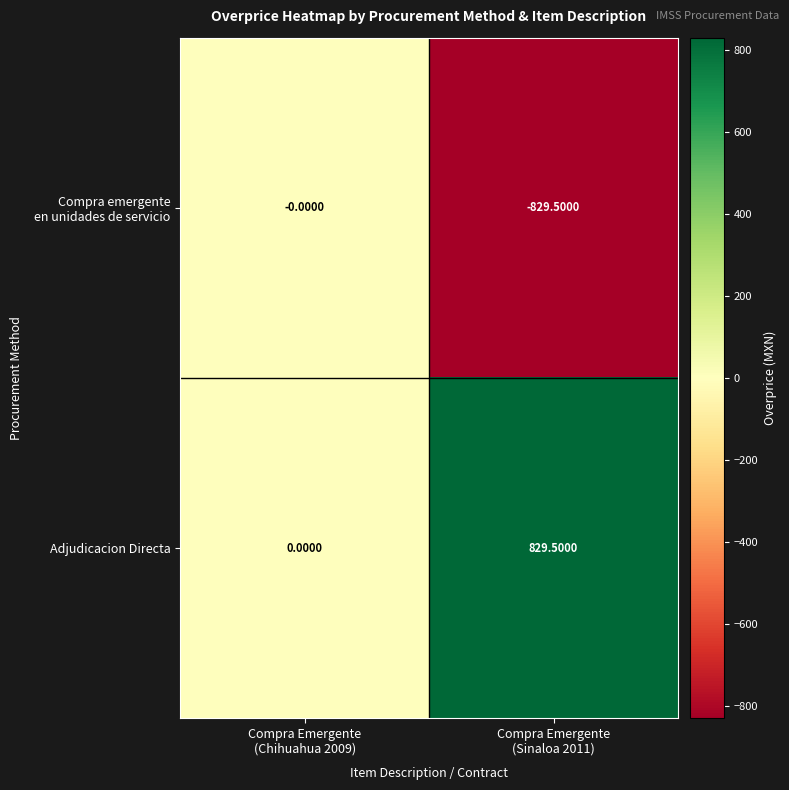

Which series has the largest total across all categories?

Adjudicacion Directa